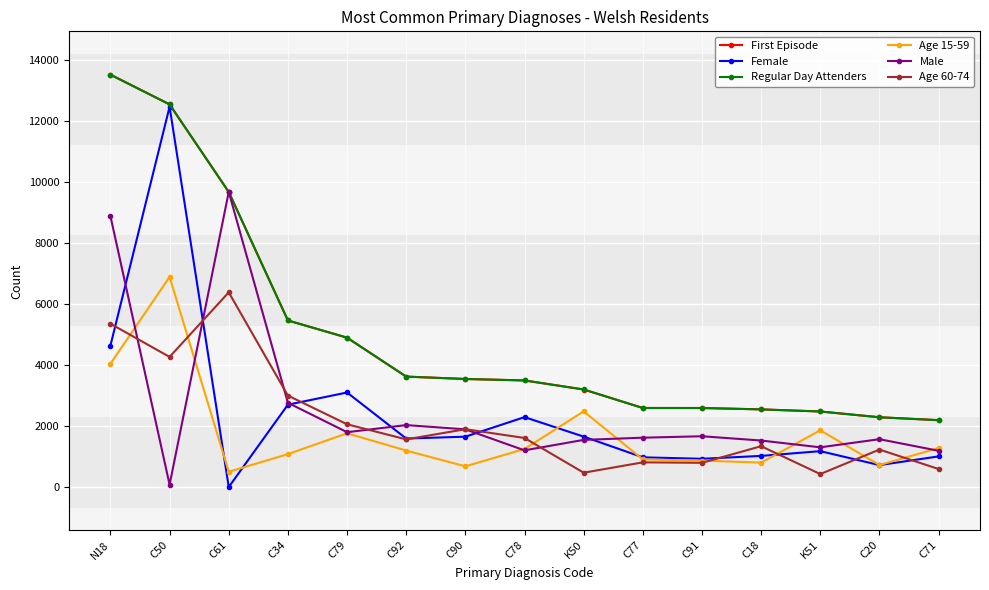

Where is the first local maximum for Age 60-74?

C61